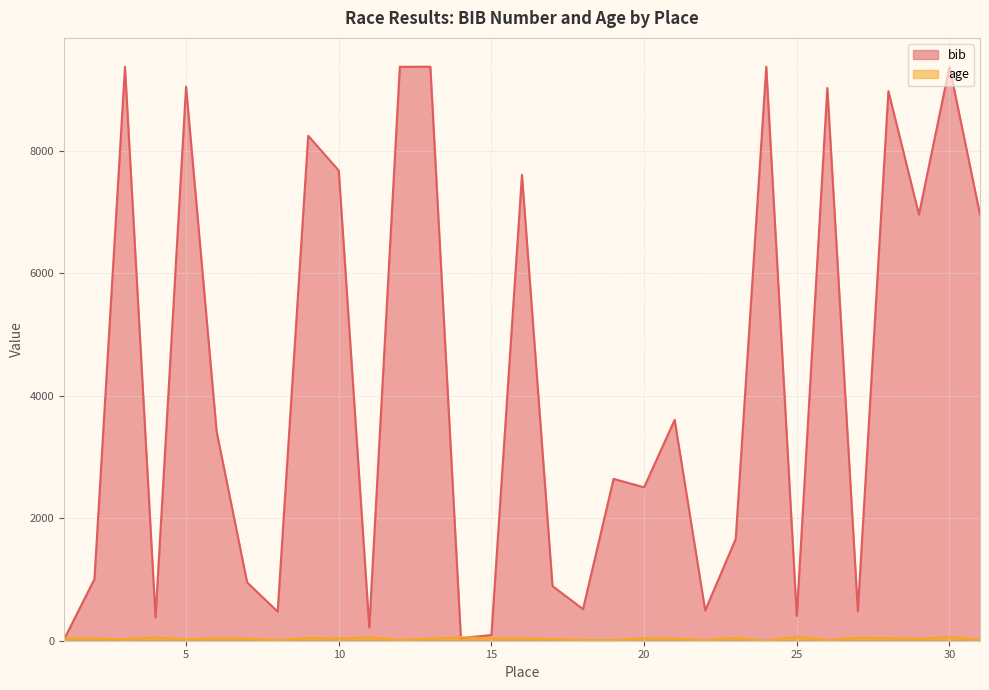

What is the difference between the maximum and minimum values in the age series?

67